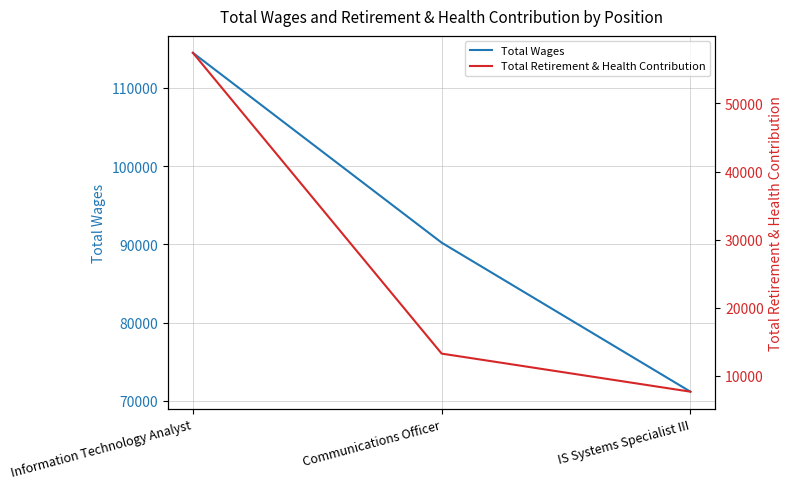

How many distinct data groups are displayed?

2